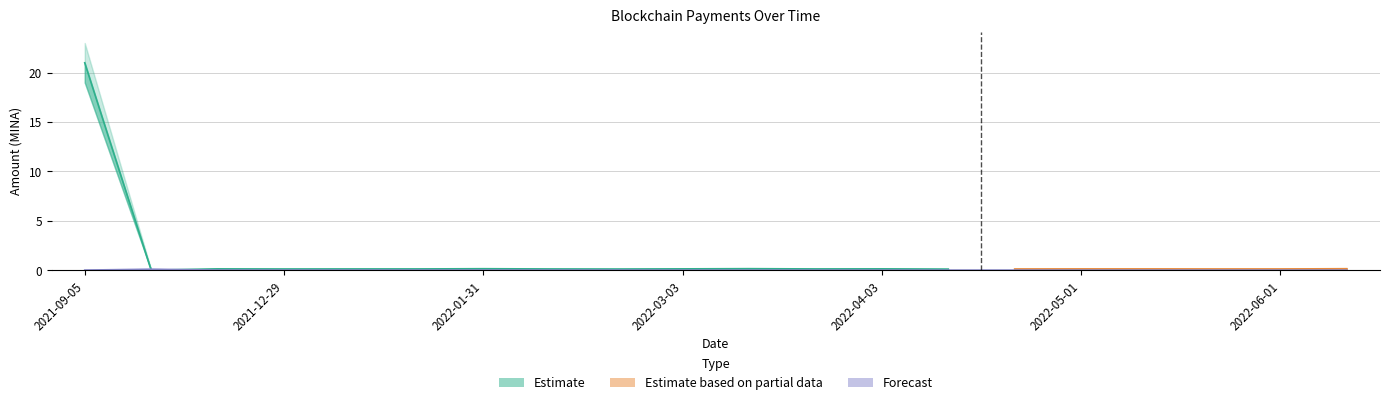

The Fee_lower series shows 0.0 at 2022-02-10. True or false?

False